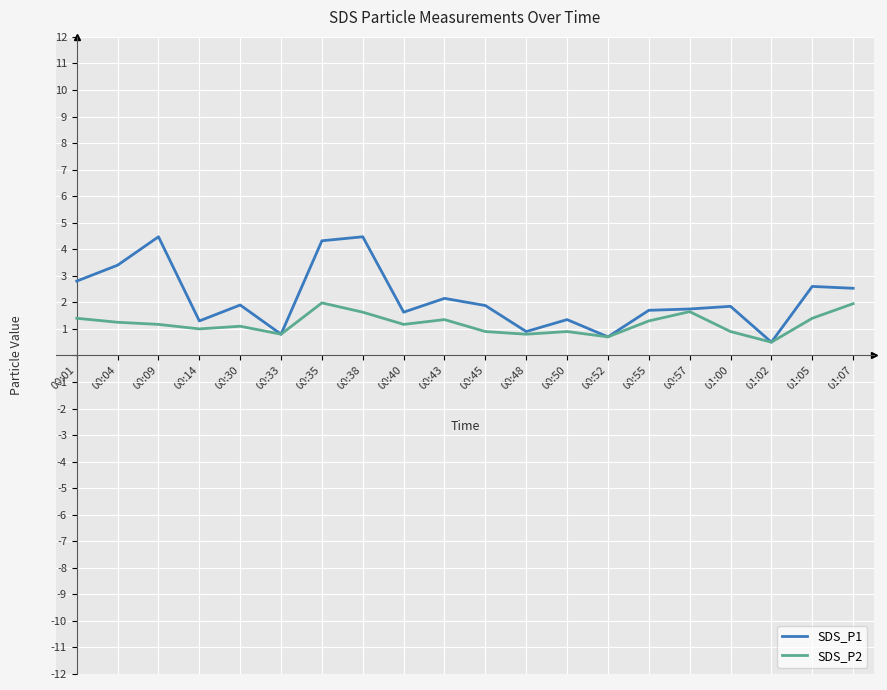

List the series in order of their peak value, highest first.

SDS_P1, SDS_P2